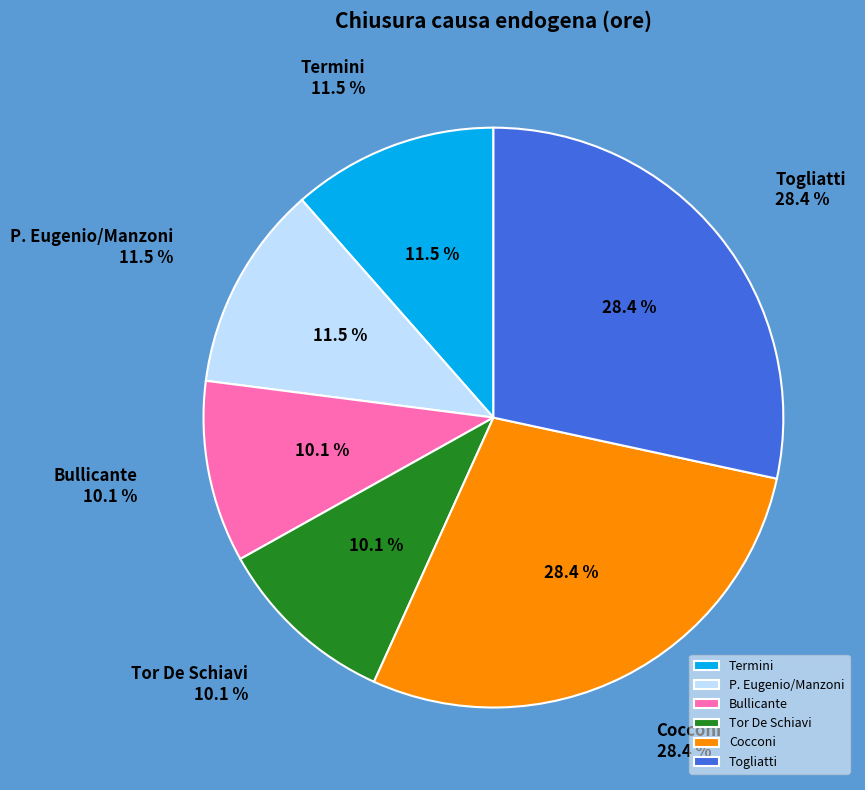

The Tor De Schiavi slice represents 24% of the pie. True or false?

False